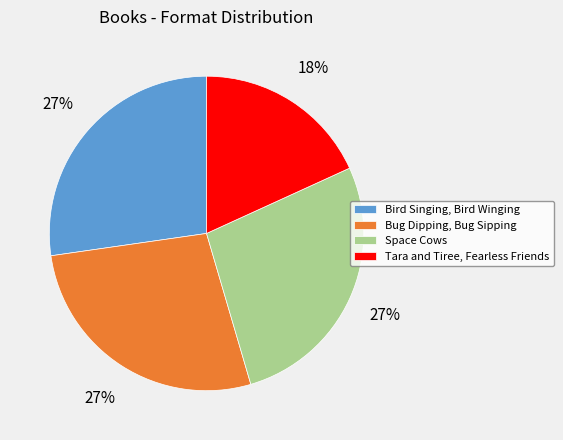

Is Space Cows the majority of the pie?

No